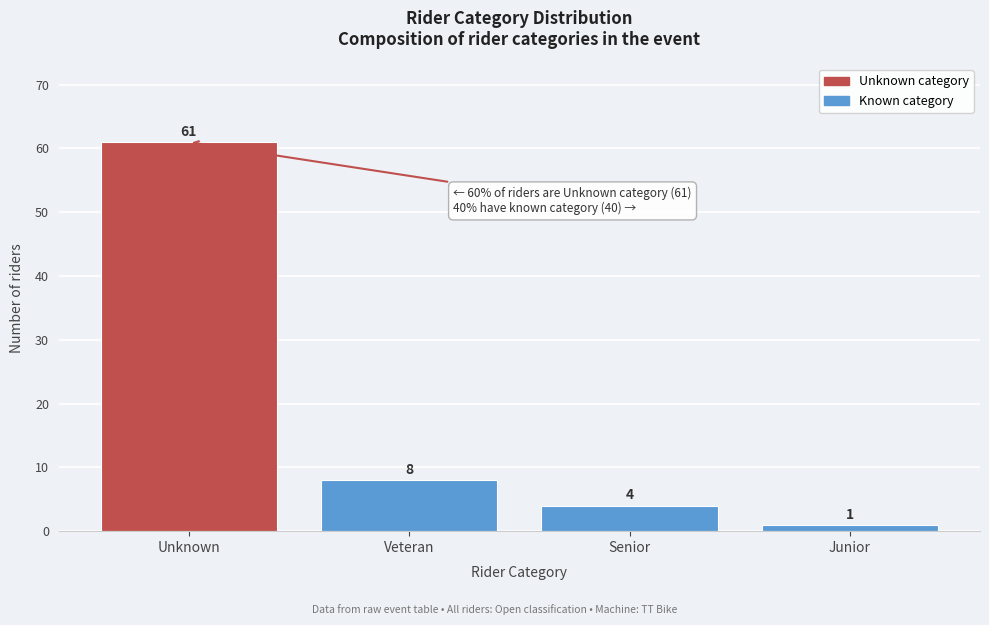

Reading left to right, list all the values displayed in this chart.

Unknown=61	Veteran=8	Senior=4	Junior=1